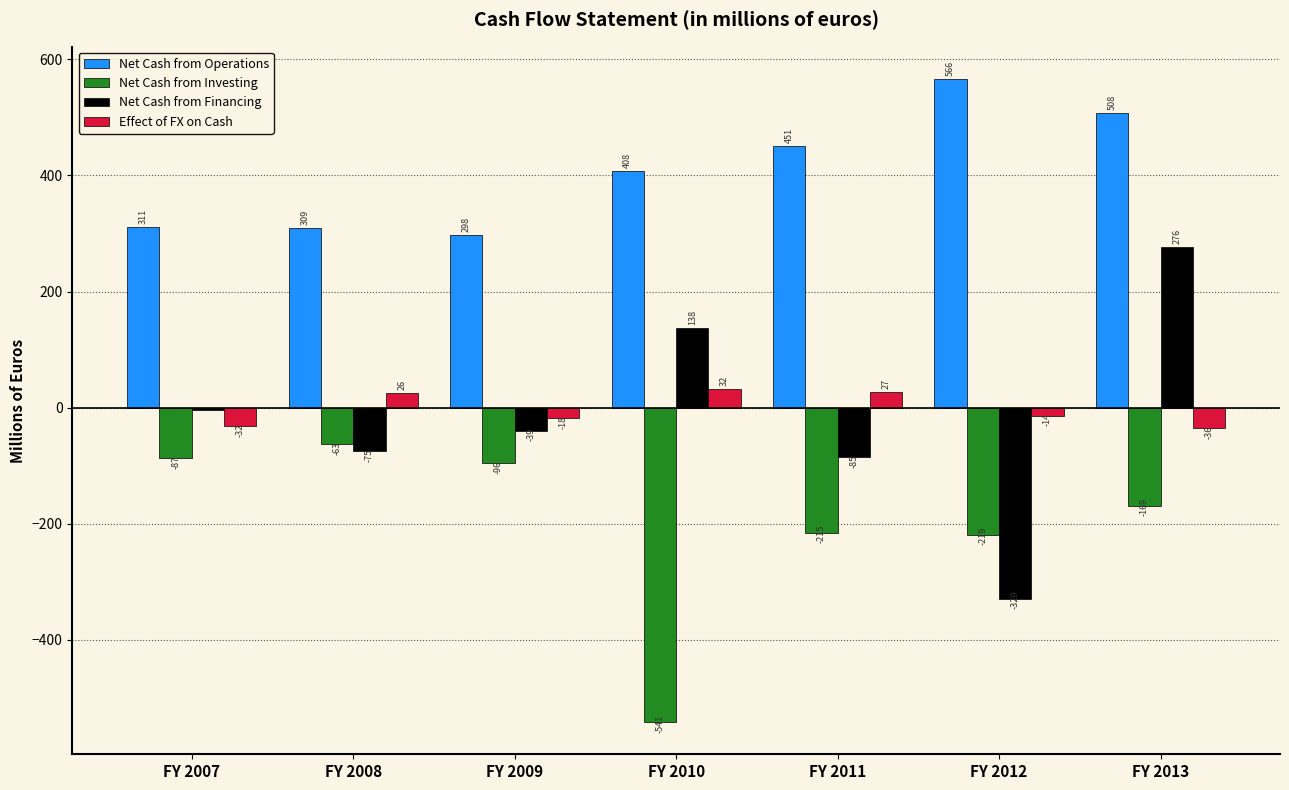

What is the value of the Net Cash from Financing bar at the 6th from the left?

-328.9